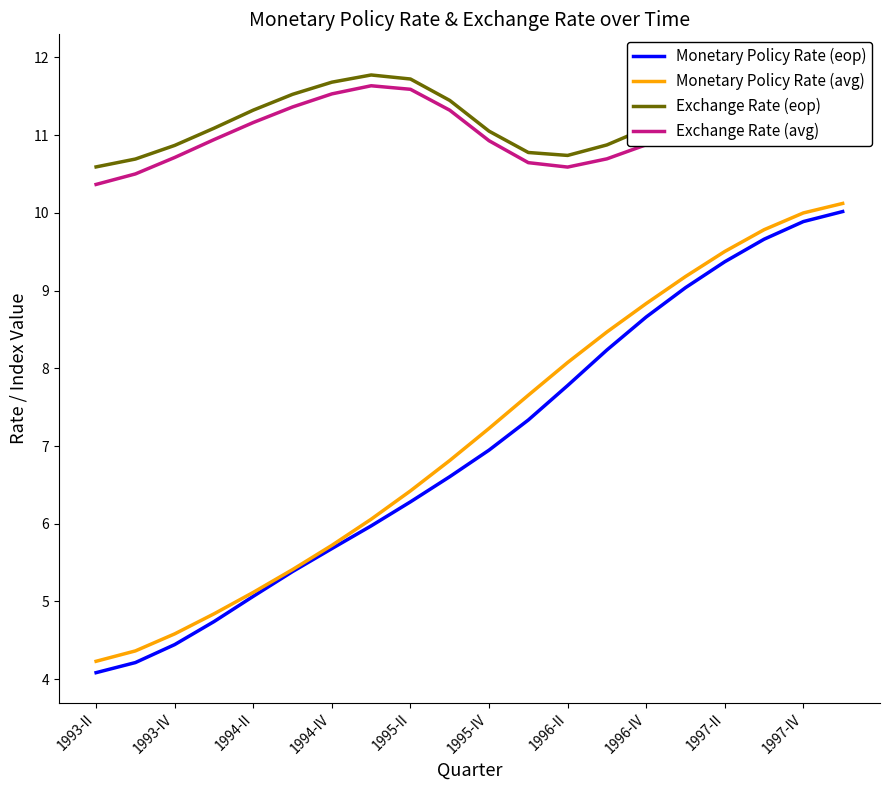

Reading left to right, what are all the values shown in this chart?

Monetary Policy Rate (eop): 4.1	4.2	4.4	4.7	5.1	5.4	5.7	6.0	6.3	6.6	6.9	7.3	7.8	8.2	8.7	9.0	9.4	9.7	9.9	10.0
Monetary Policy Rate (avg): 4.2	4.4	4.6	4.8	5.1	5.4	5.7	6.1	6.4	6.8	7.2	7.7	8.1	8.5	8.8	9.2	9.5	9.8	10.0	10.1
Exchange Rate (eop): 10.6	10.7	10.9	11.1	11.3	11.5	11.7	11.8	11.7	11.4	11.1	10.8	10.7	10.9	11.1	11.3	11.5	11.7	11.8	11.9
Exchange Rate (avg): 10.4	10.5	10.7	10.9	11.2	11.4	11.5	11.6	11.6	11.3	10.9	10.6	10.6	10.7	10.9	11.1	11.3	11.5	11.7	11.8